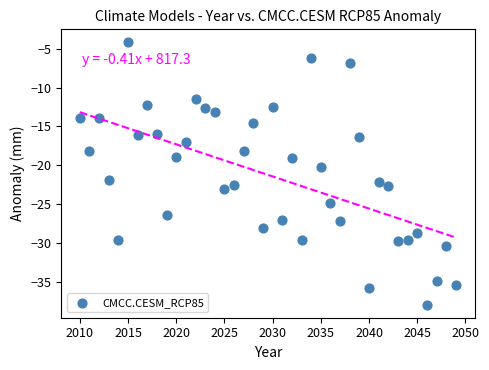

What is the range of Y values (max minus min)?

33.7